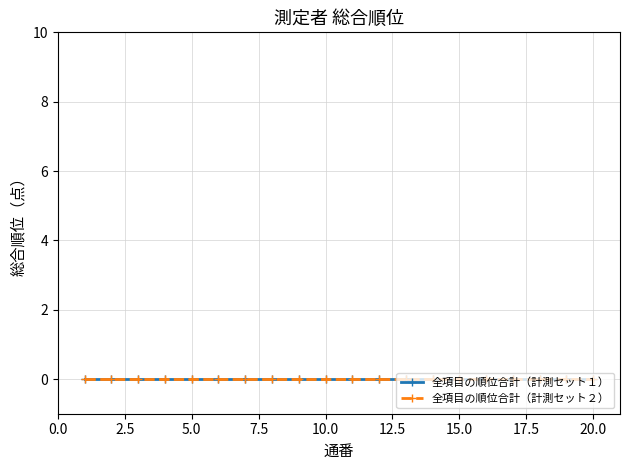

True or false: 総合順位 and 通番 intersect in this chart.

False